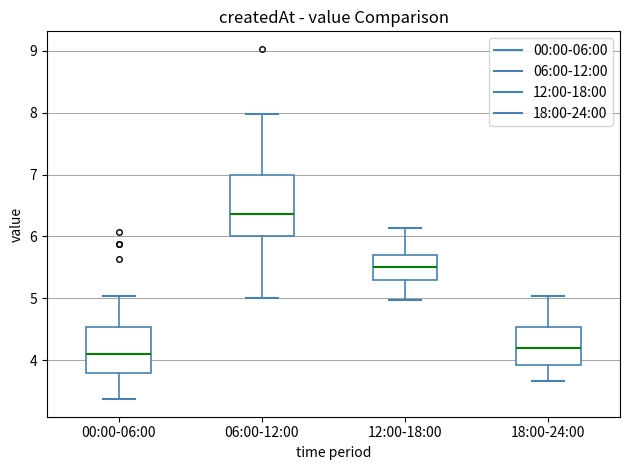

Where does the upper whisker of the box for 12:00-18:00 end on the y-axis? The values are not printed on the chart, so give them approximately, as read against the axis.

6.1